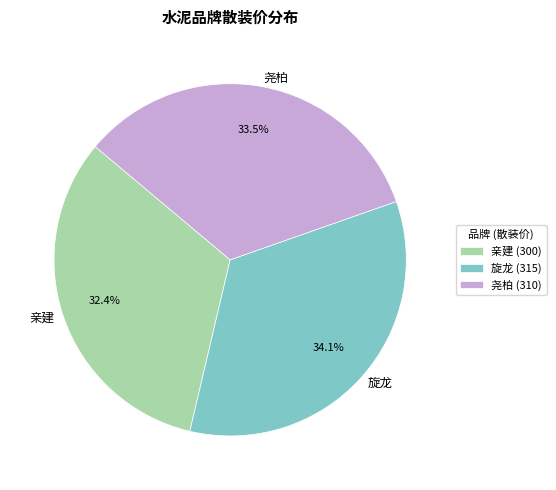

What percentage is the 亲建 slice, to the nearest percent?

32%